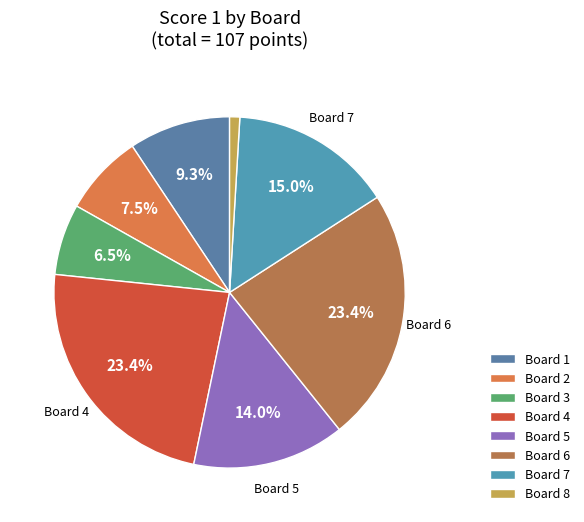

Count the number of slices in the pie.

8